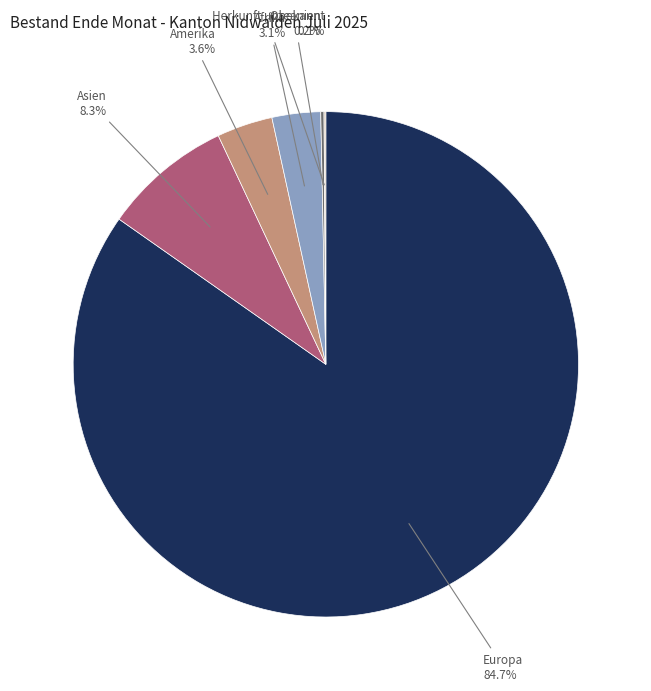

Is there any slice that represents more than half of the pie?

Yes